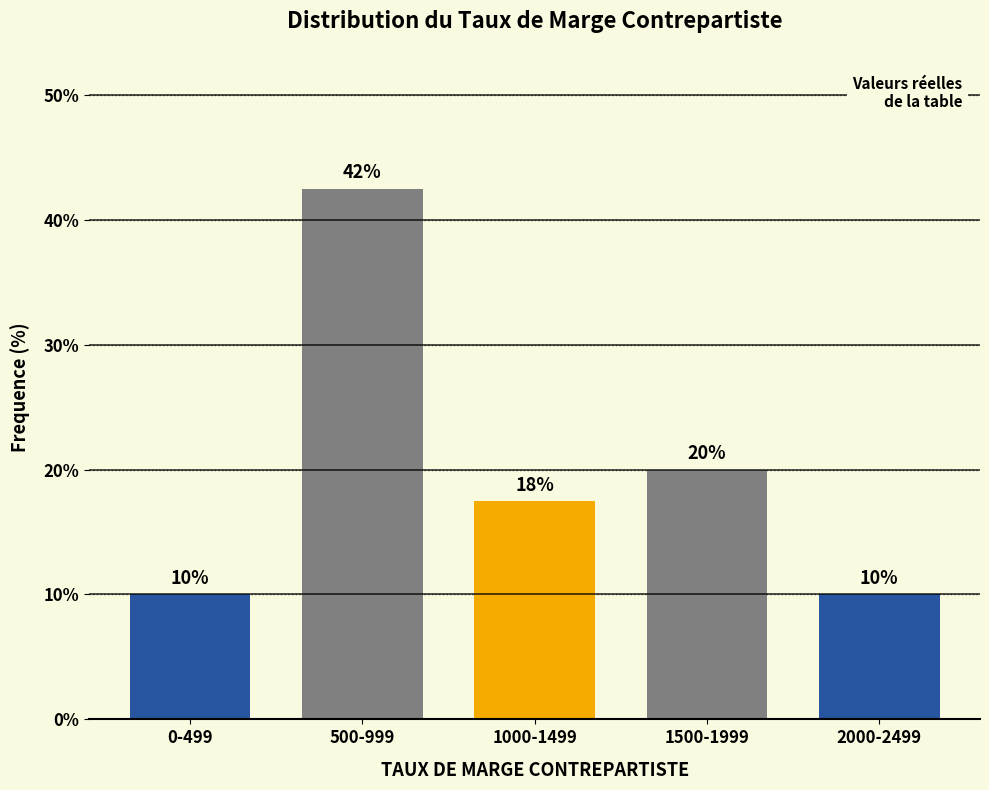

Approximately how many times larger is the value at 0-499 compared to 1000-1499?

0.6